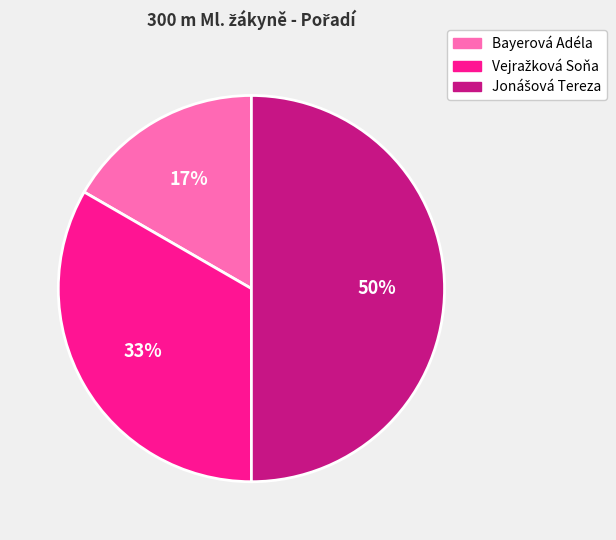

To the nearest percent, what is the average slice percentage?

33%